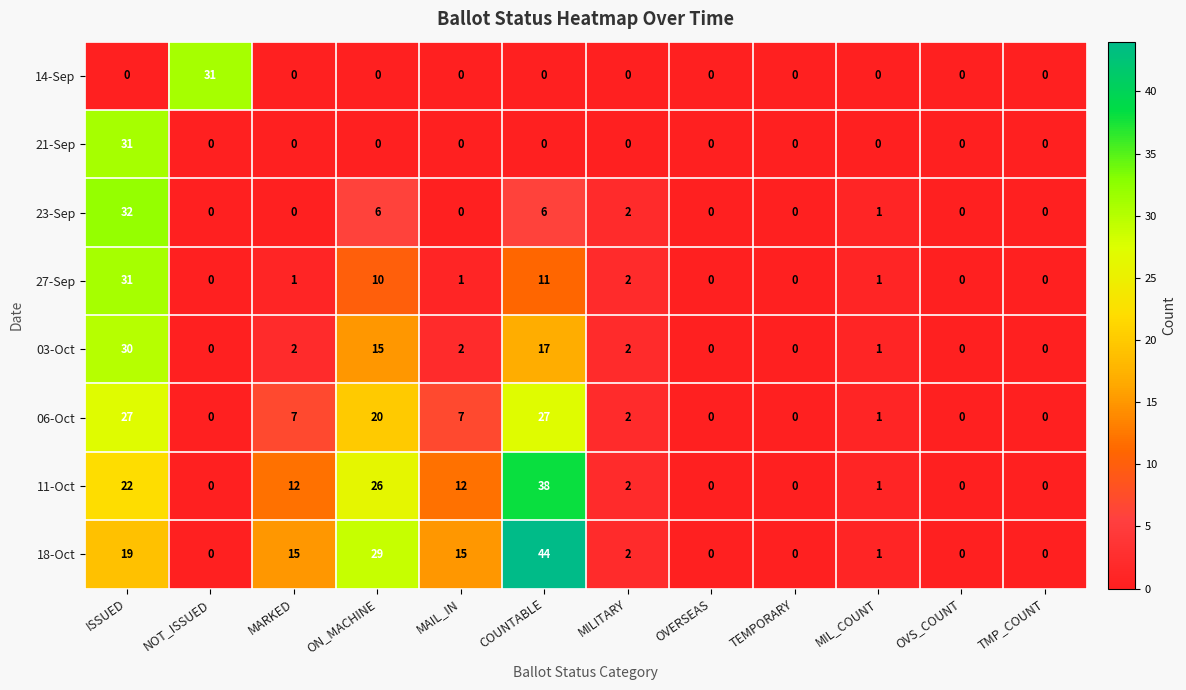

Which series changed the most between ON_MACHINE and TMP_COUNT?

18-Oct